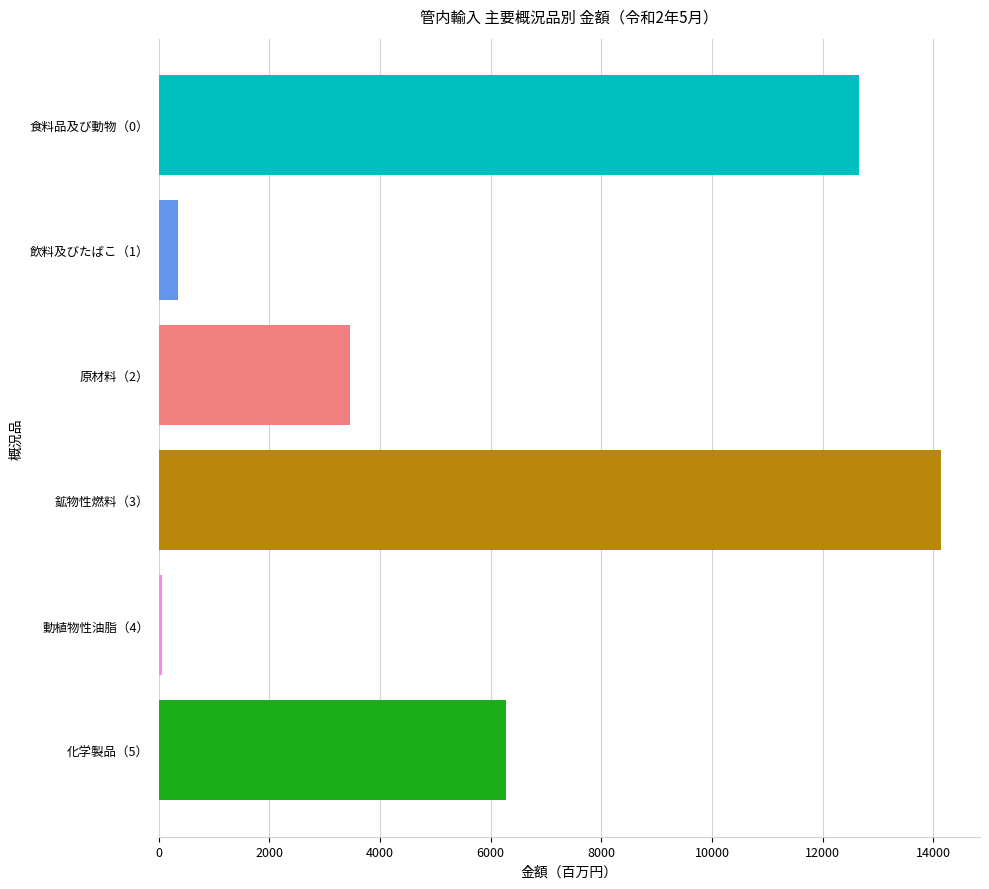

List the labels in order of value, smallest first.

動植物性油脂（4）, 飲料及びたばこ（1）, 原材料（2）, 化学製品（5）, 食料品及び動物（0）, 鉱物性燃料（3）